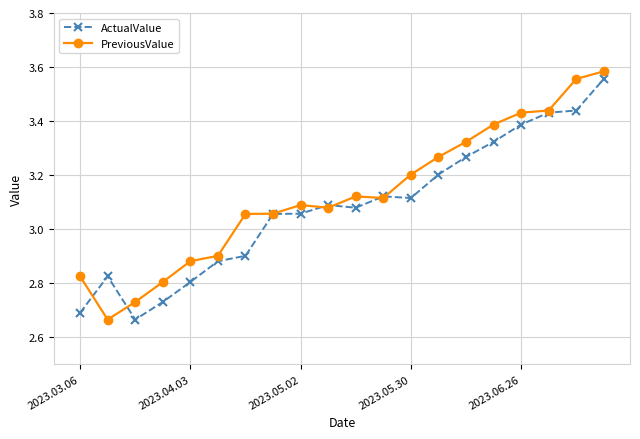

At how many categories does at least one series exceed 3?

14